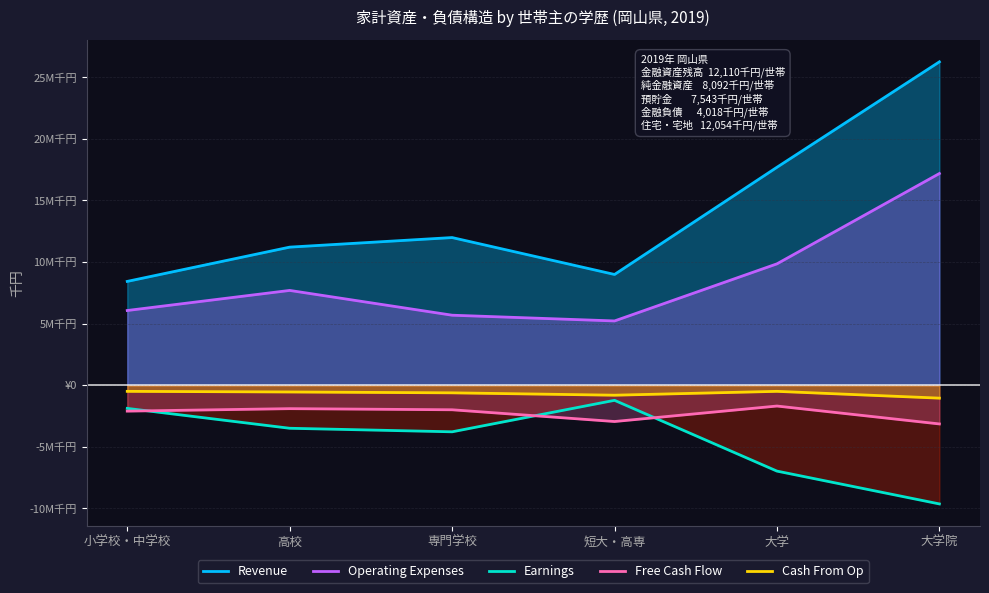

What is the value of the Operating Expenses point at the 2nd from the left?

7698.0